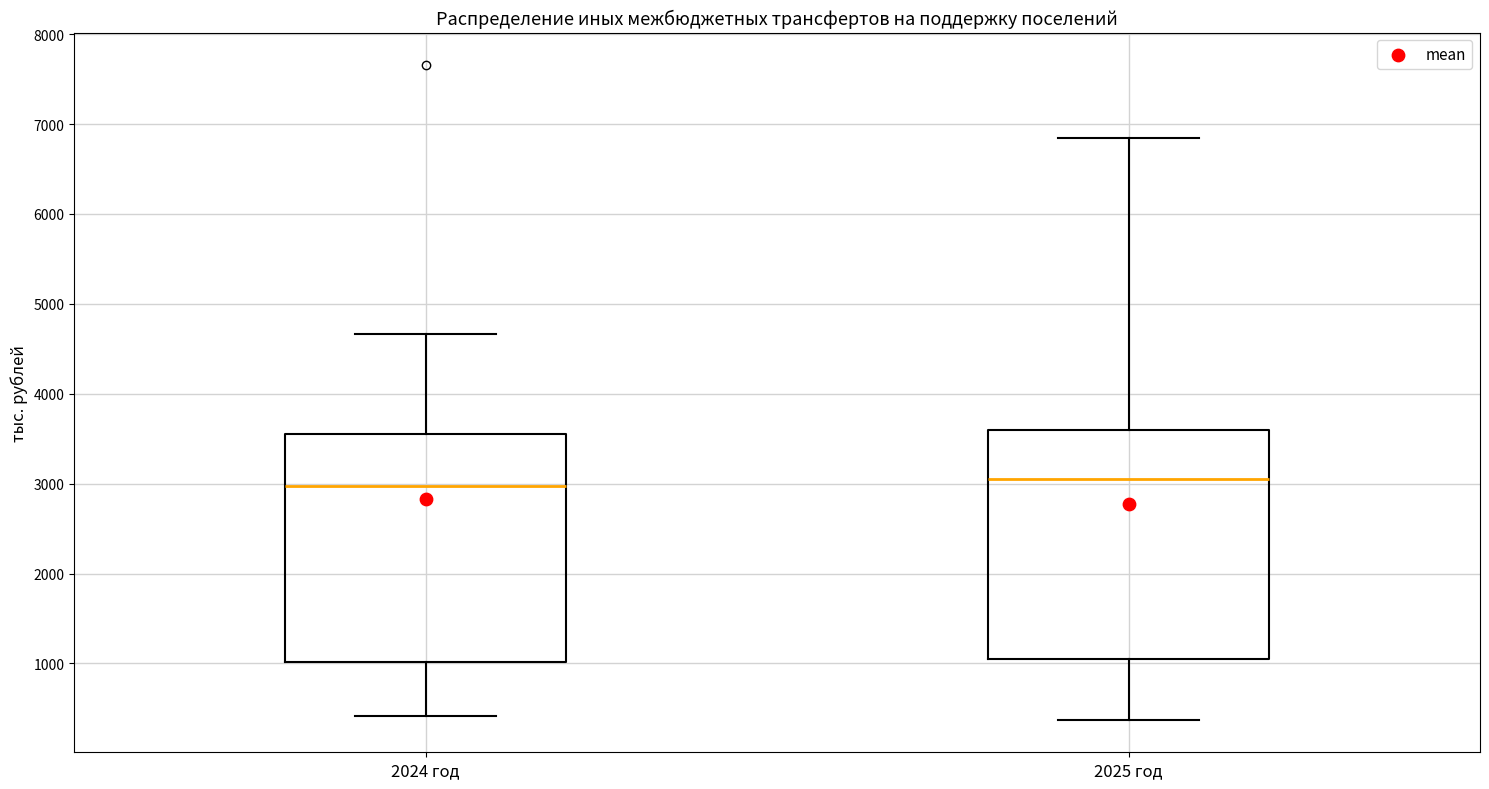

Reading left to right, read every box against the y-axis: the position of its median line, the range the box covers, and the ends of its whiskers. The values are not printed on the chart, so give them approximately, as read against the axis.

2024 год: median 3000, box 1000 to 3500, whiskers 400 to 4700
2025 год: median 3100, box 1100 to 3600, whiskers 400 to 6800